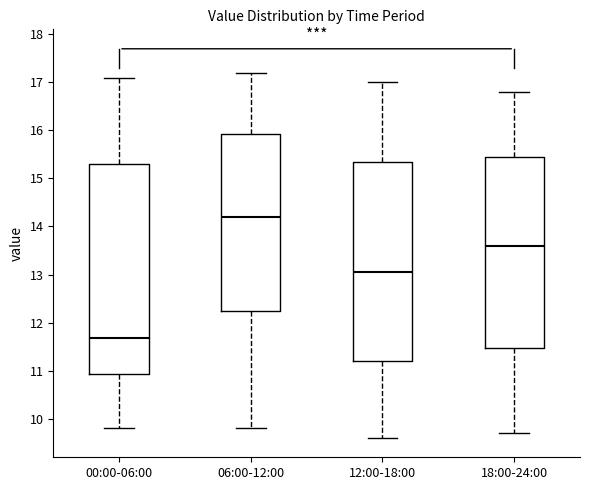

Reading left to right, read every box against the y-axis: the position of its median line, the range the box covers, and the ends of its whiskers. The values are not printed on the chart, so give them approximately, as read against the axis.

00:00-06:00: median 11.7, box 10.9 to 15.3, whiskers 9.8 to 17.1
06:00-12:00: median 14.2, box 12.3 to 15.9, whiskers 9.8 to 17.2
12:00-18:00: median 13.1, box 11.2 to 15.4, whiskers 9.6 to 17.0
18:00-24:00: median 13.6, box 11.5 to 15.5, whiskers 9.7 to 16.8